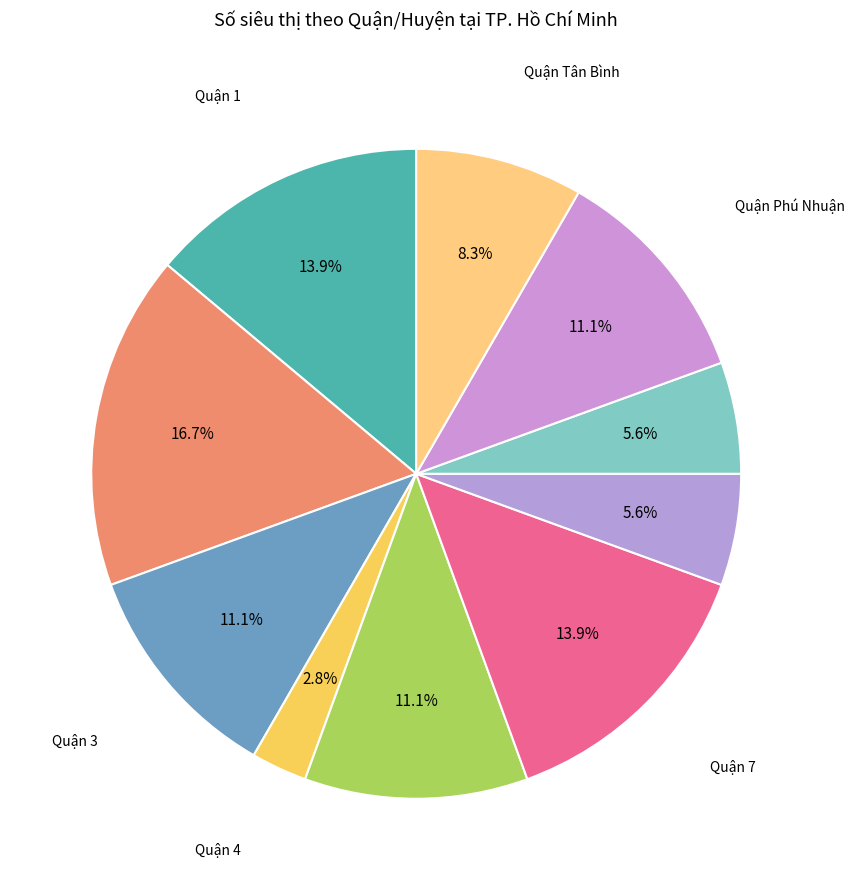

Combined, do Quận 4 and Quận Phú Nhuận account for over 50%?

No